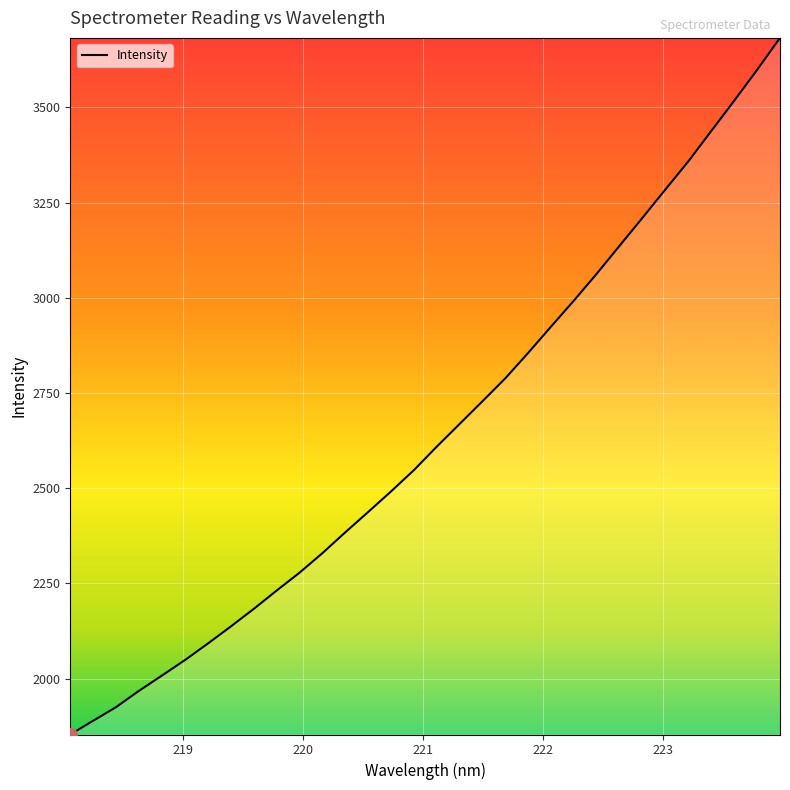

What is the difference between the maximum and minimum values?

1829.2